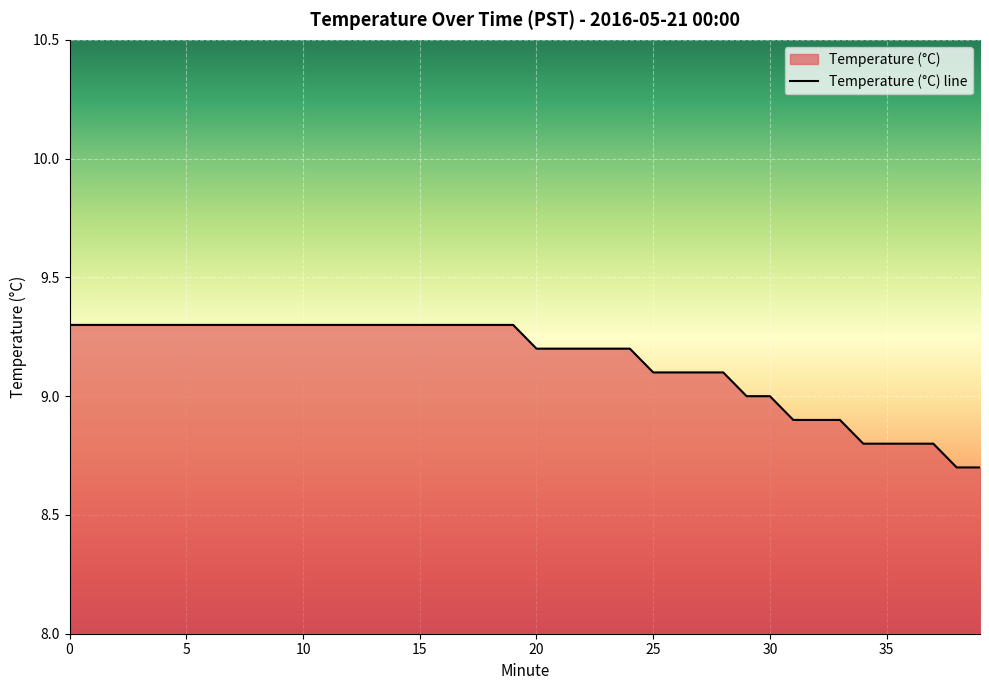

Reading left to right, extract all data points from this chart.

9.3	9.3	9.3	9.3	9.3	9.3	9.3	9.3	9.3	9.3	9.3	9.3	9.3	9.3	9.3	9.3	9.3	9.3	9.3	9.3	9.2	9.2	9.2	9.2	9.2	9.1	9.1	9.1	9.1	9.0	9.0	8.9	8.9	8.9	8.8	8.8	8.8	8.8	8.7	8.7